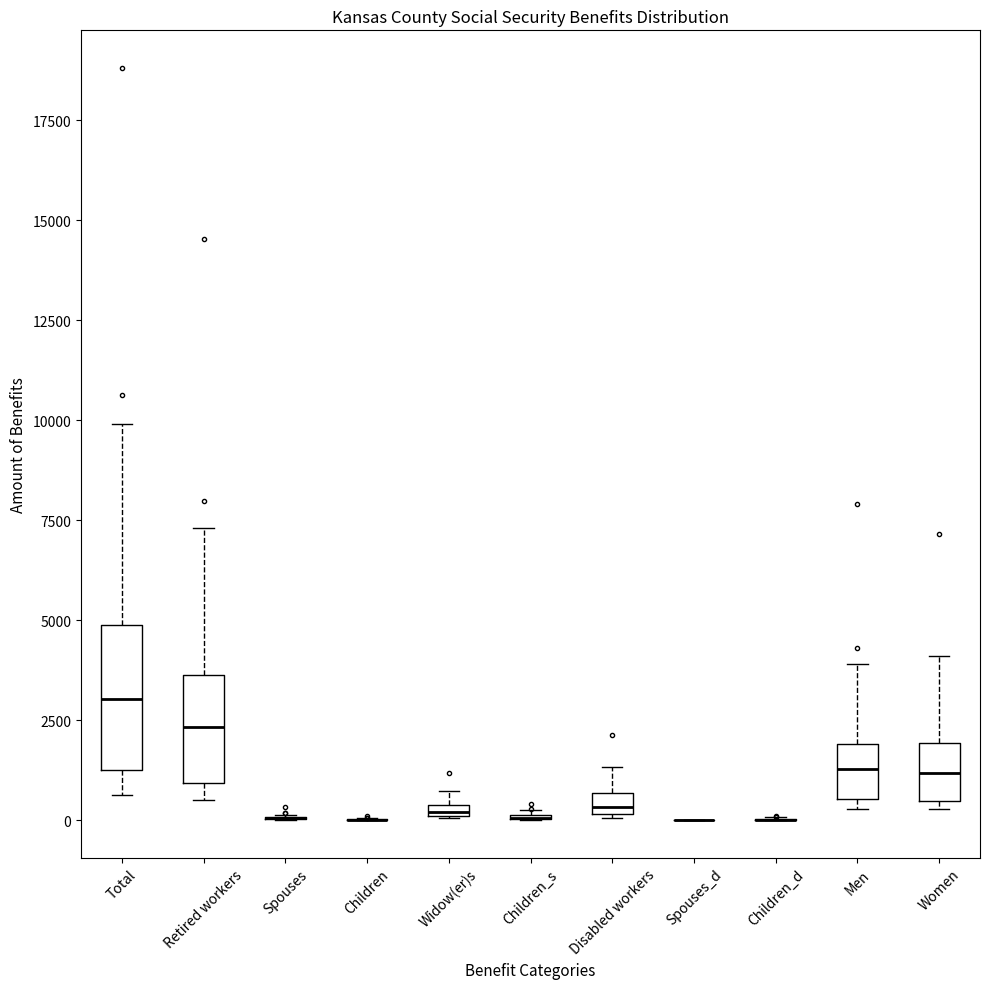

Which box is the tallest, from its lower edge to its upper edge?

Total